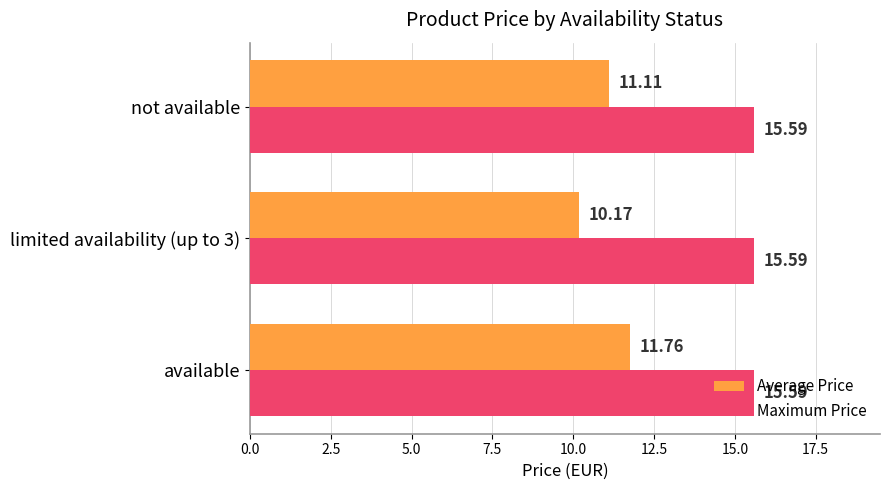

Which series changed the most between available and not available?

Average Price